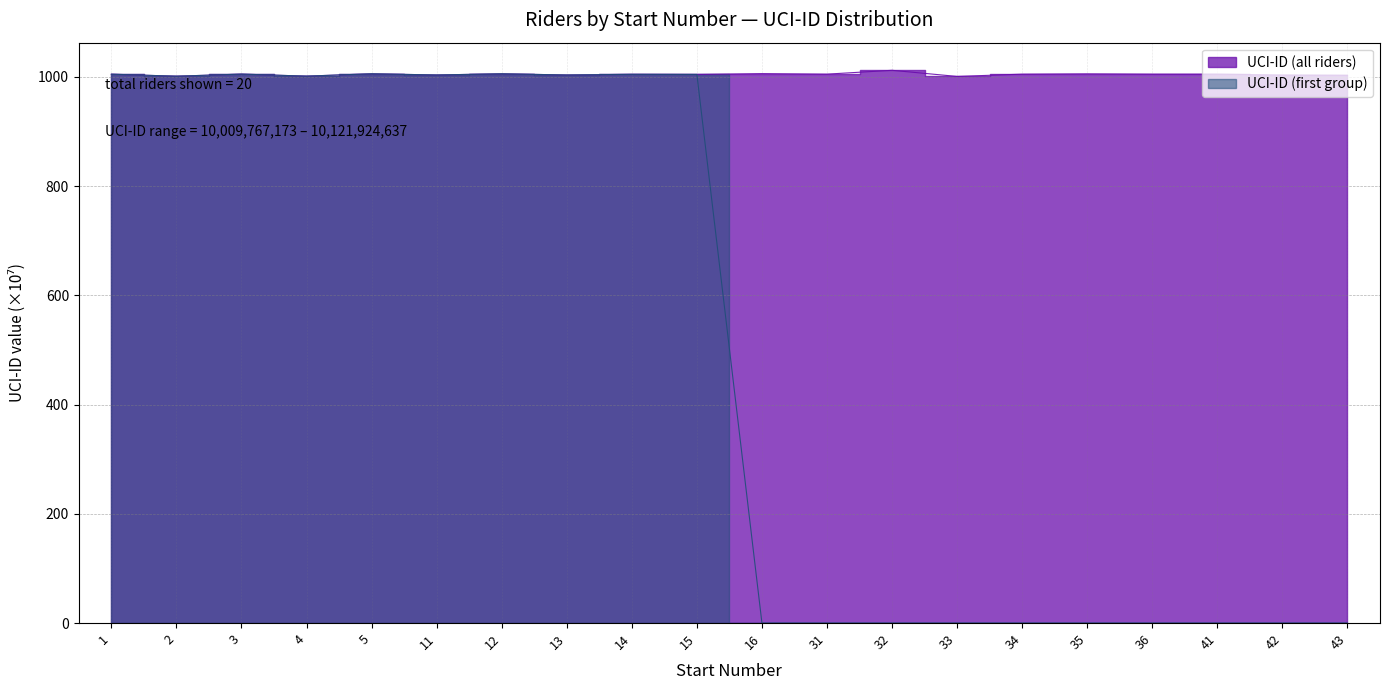

List the labels in order of value, largest first.

32, 16, 5, 12, 35, 3, 36, 31, 41, 34, 1, 14, 15, 11, 13, 42, 43, 4, 2, 33